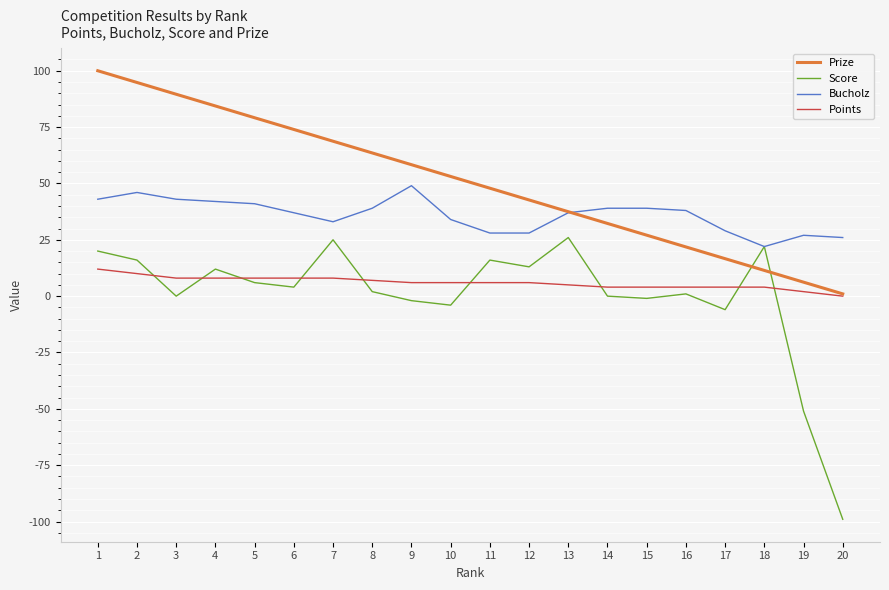

What is the minimum value for Prize?

1.0